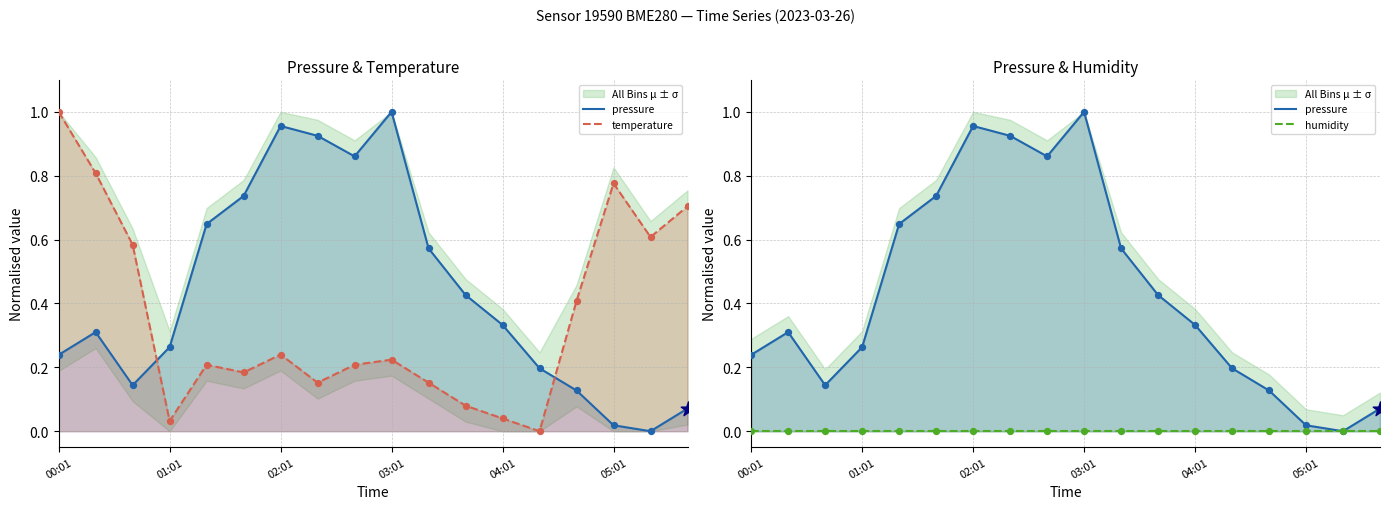

What is the total value across all series at 04:01?

0.4